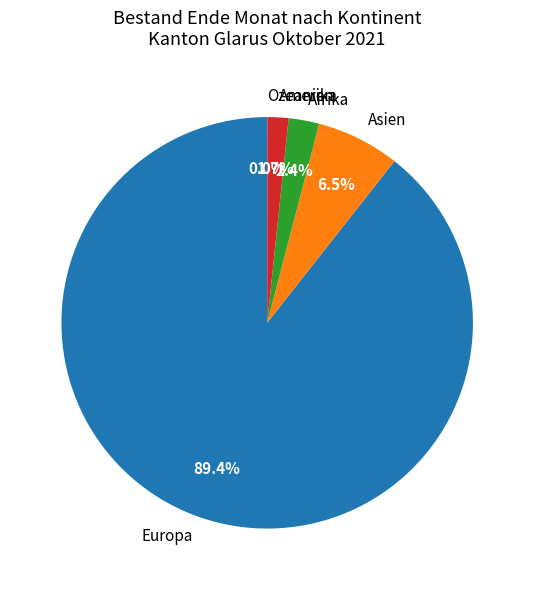

What is the ratio of the value at Amerika to the value at Asien?

0.3